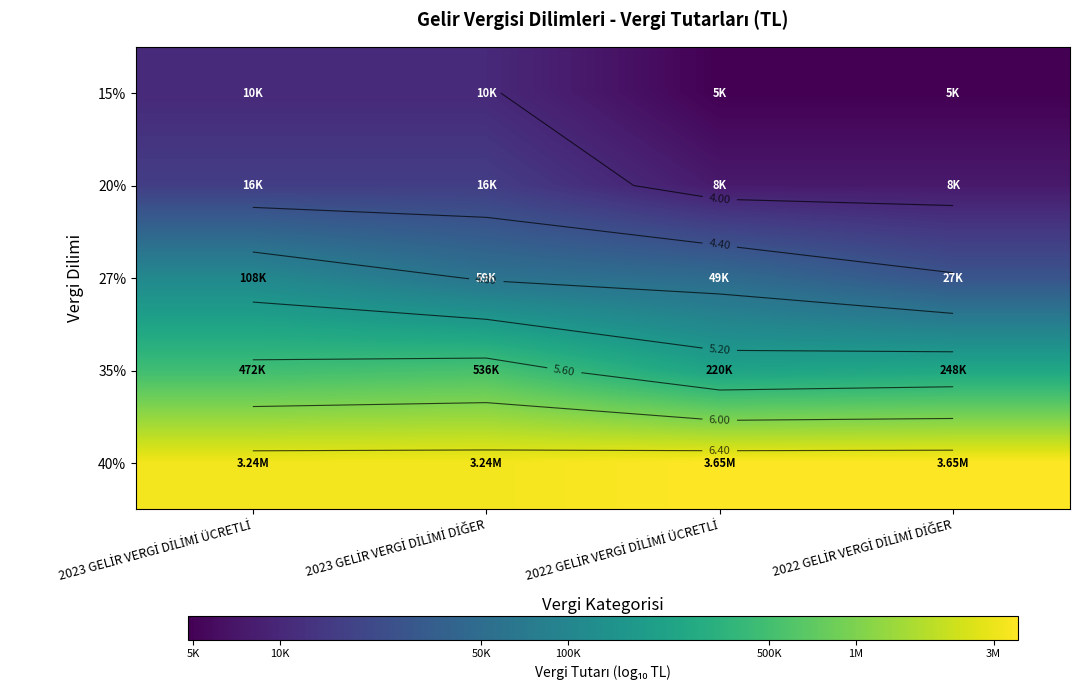

What is the difference between the 20% values at 2022 GELİR VERGİ DİLİMİ ÜCRETLİ and 2023 GELİR VERGİ DİLİMİ ÜCRETLİ?

0.3